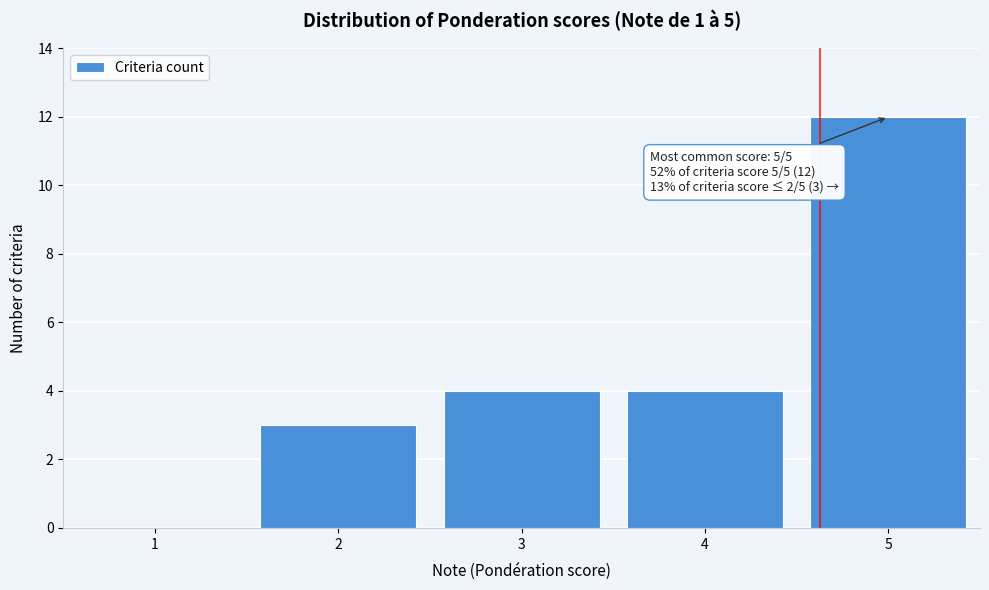

Reading right to left, transcribe all the data shown in this chart.

5=12	4=4	3=4	2=3	1=0